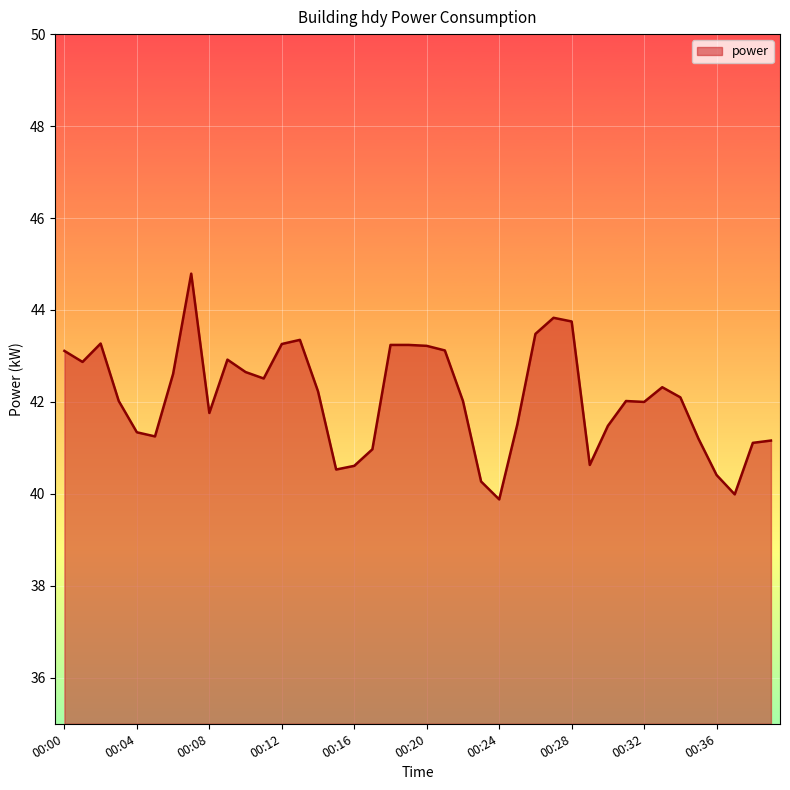

What is the average value?

42.1